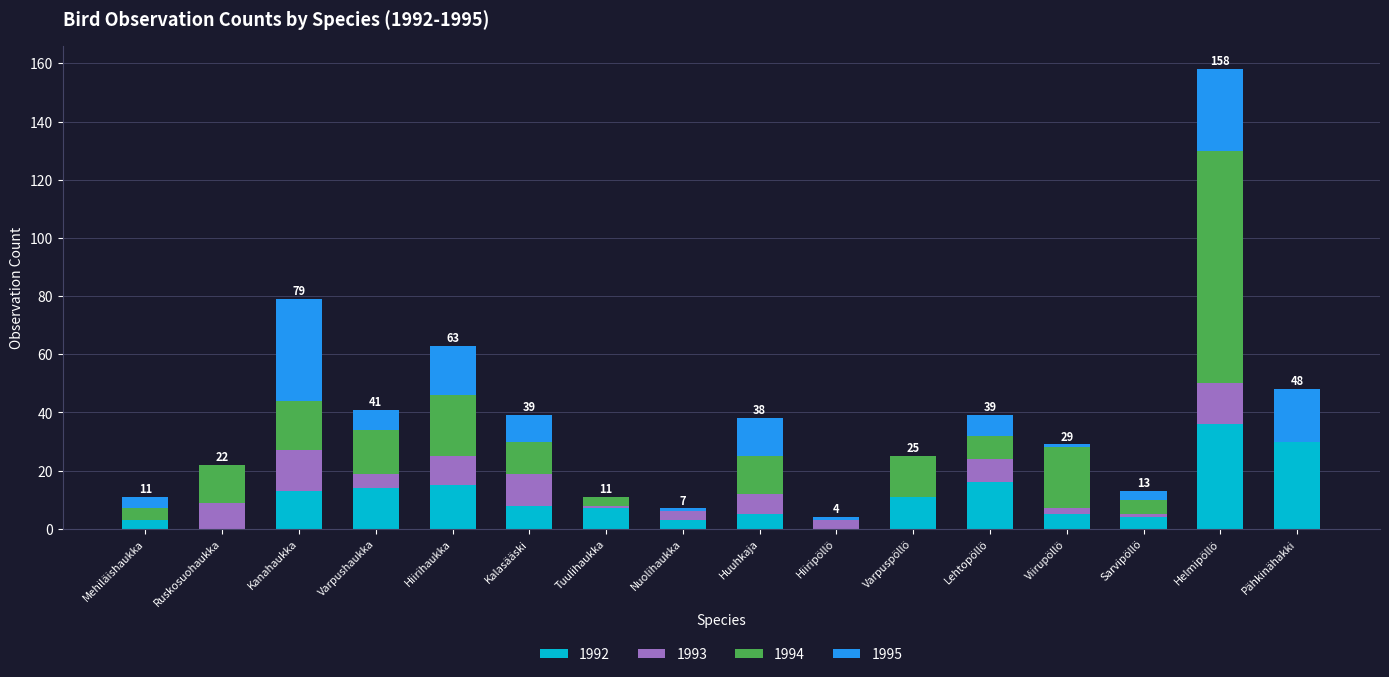

At which category is the sum across all series the highest?

Helmipöllö